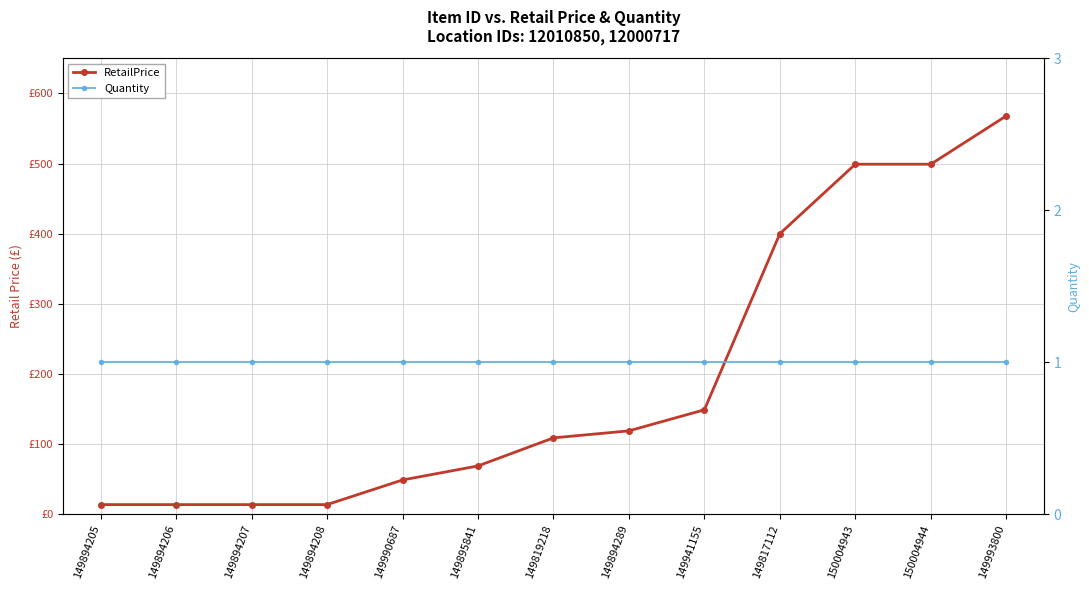

True or false: RetailPrice has more than 2 interior local peaks.

False